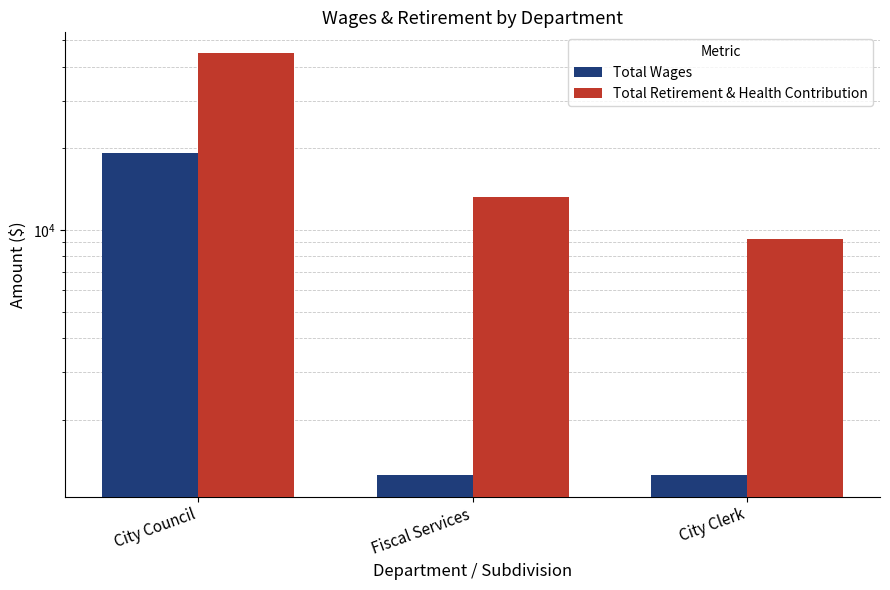

List the series in order of their peak value, highest first.

Total Retirement & Health Contribution, Total Wages